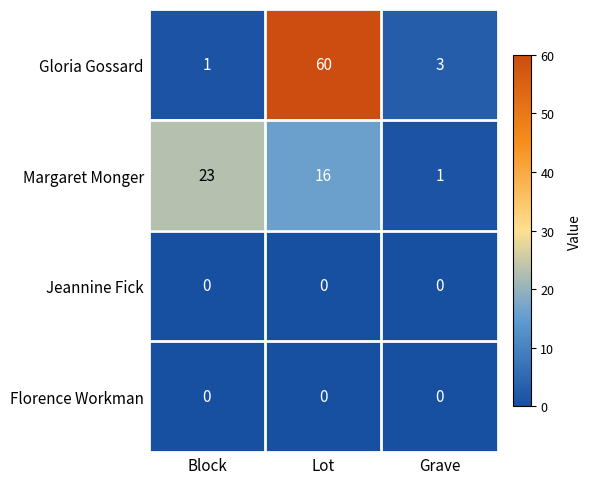

What is the maximum value for Margaret Monger?

23